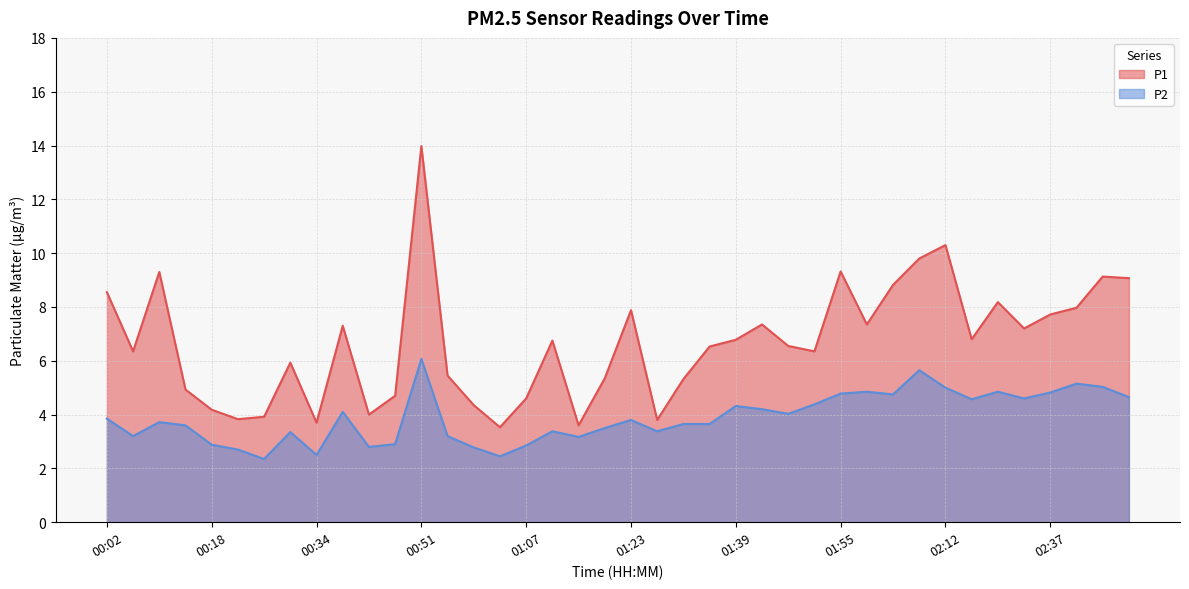

True or false: P2 and P1 intersect in this chart.

False